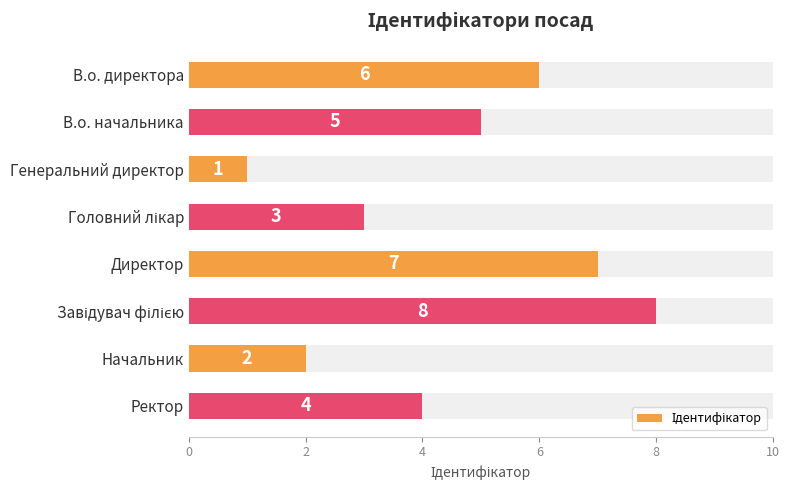

Reading right to left, transcribe all the data shown in this chart.

4	2	8	7	3	1	5	6